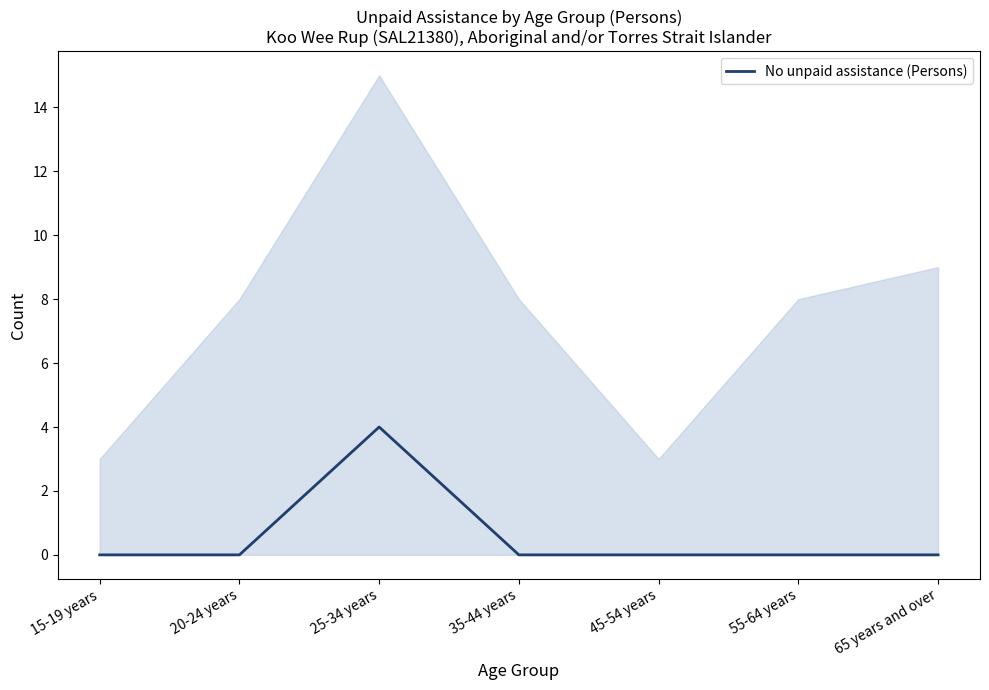

Reading left to right, extract all data points from this chart.

15-19 years=0	20-24 years=0	25-34 years=4	35-44 years=0	45-54 years=0	55-64 years=0	65 years and over=0